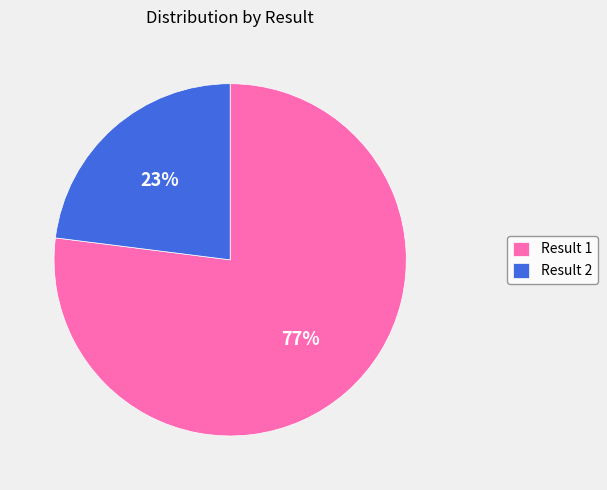

How many segments does this pie chart have?

2